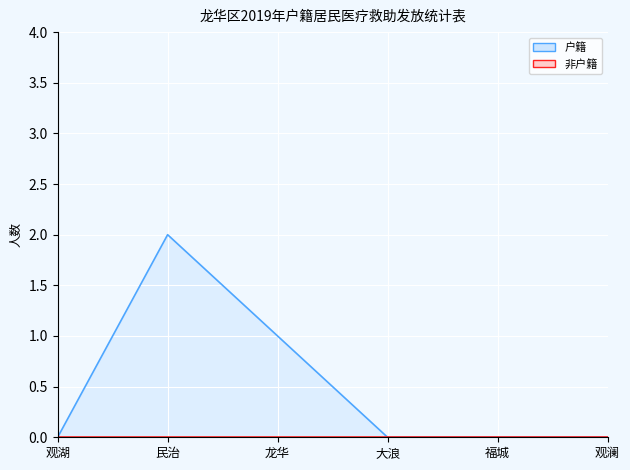

True or false: 户籍 line has more than 0 points higher than both neighbors.

True